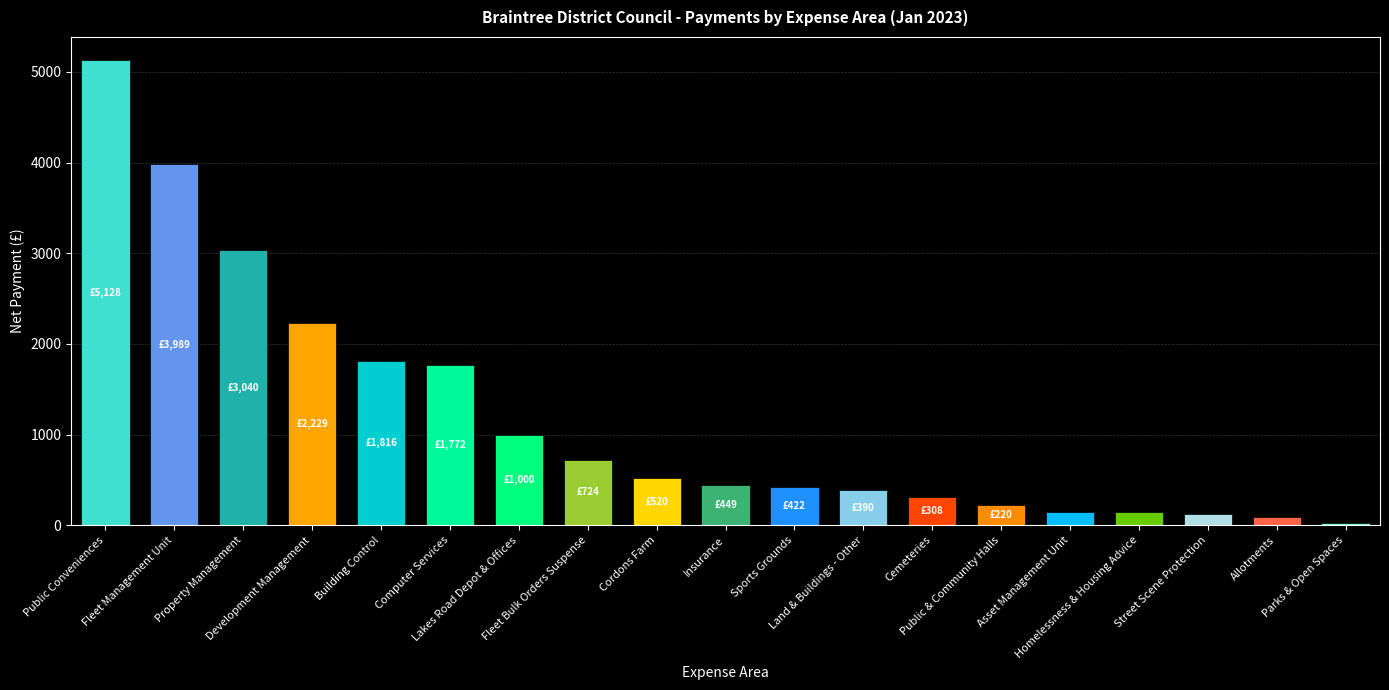

Is it true that the value at Property Management is 4856.8?

False